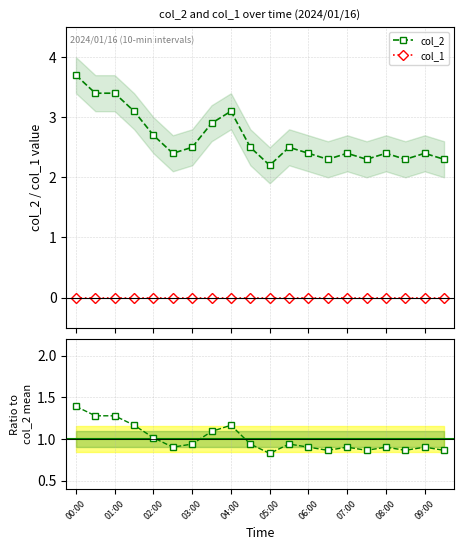

True or false: col_2 and col_1 cross at least once.

False